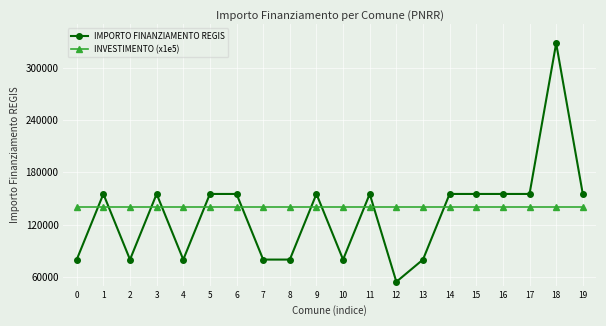

Reading left to right, what are all the values shown in this chart?

IMPORTO FINANZIAMENTO REGIS: 79922	155234	79922	155234	79922	155234	155234	79922	79922	155234	79922	155234	54412	79922	155234	155234	155234	155234	328160	155234
INVESTIMENTO (x1e5): 140000	140000	140000	140000	140000	140000	140000	140000	140000	140000	140000	140000	140000	140000	140000	140000	140000	140000	140000	140000